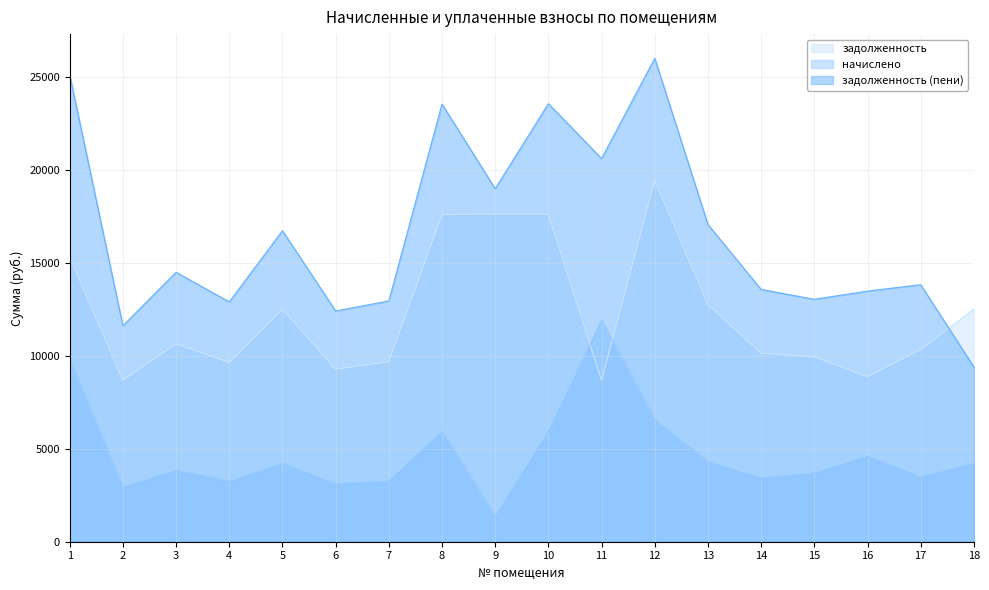

True or false: задолженность and начислено intersect in this chart.

True